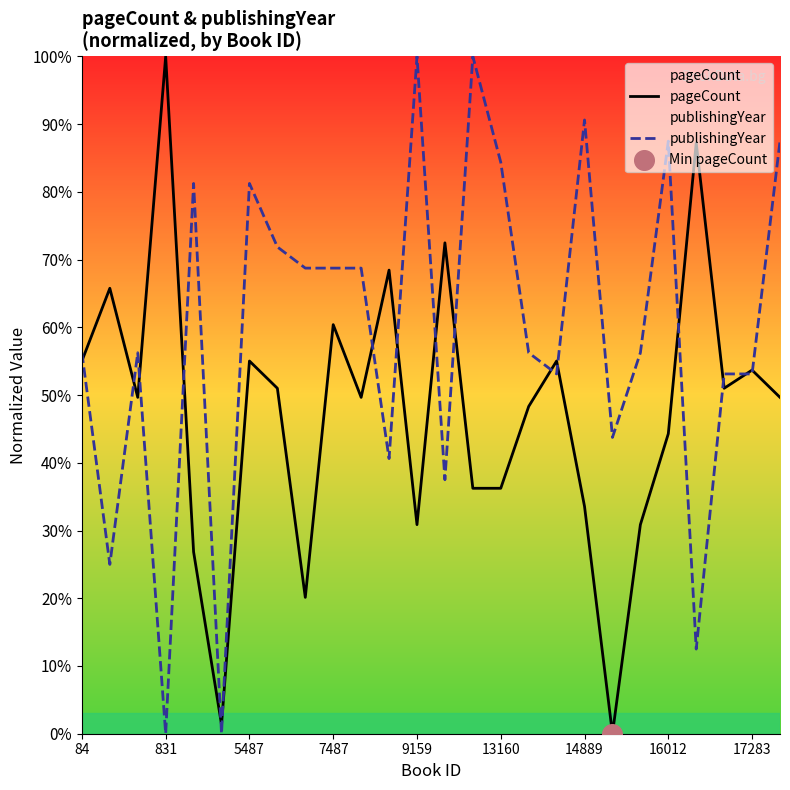

At which category is the sum across all series the highest?

25